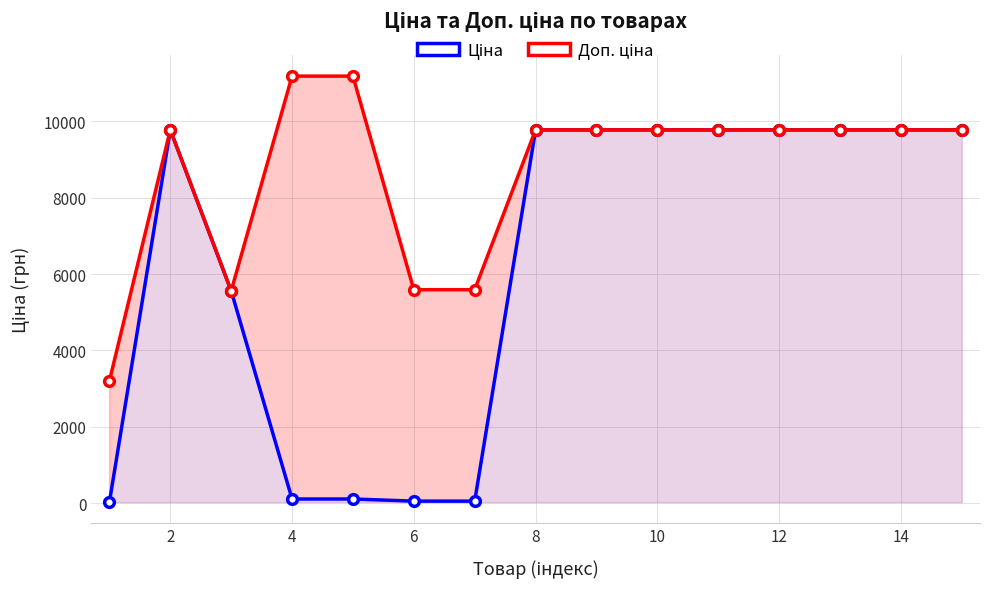

What are all the series names shown in the legend?

Ціна, Доп. ціна